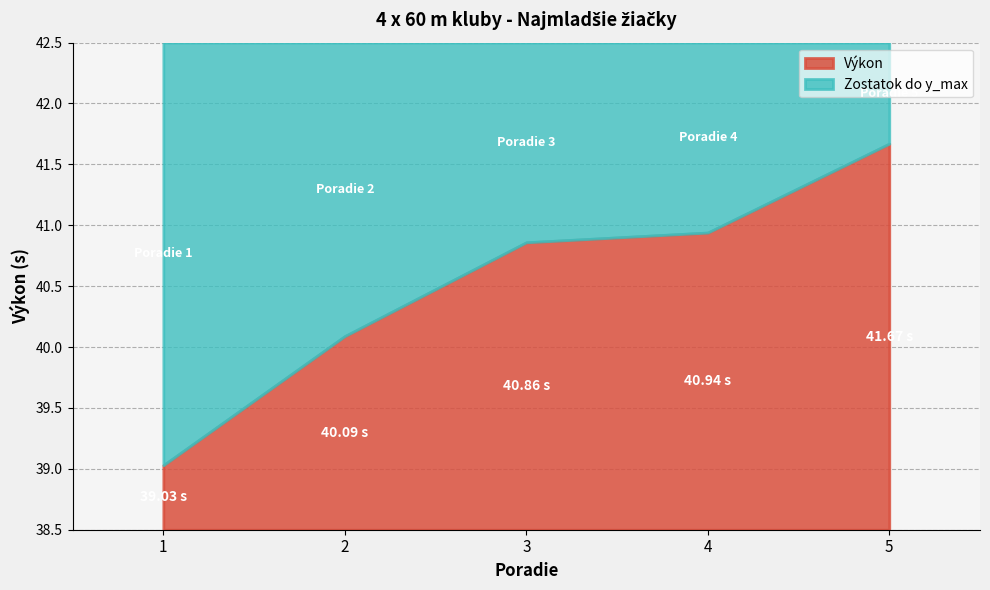

Reading left to right, transcribe all the data shown in this chart.

39.0	40.1	40.9	40.9	41.7